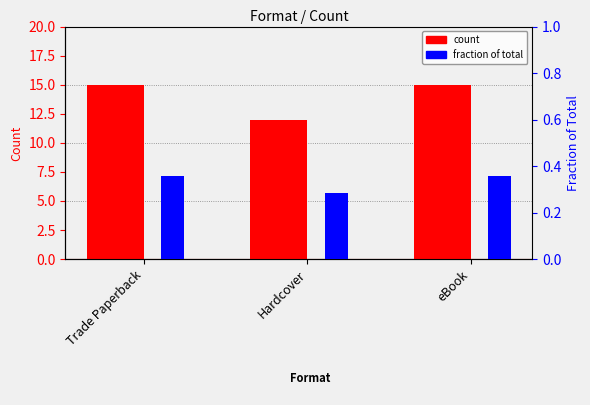

The fraction of total series shows 0.2 at eBook. True or false?

False